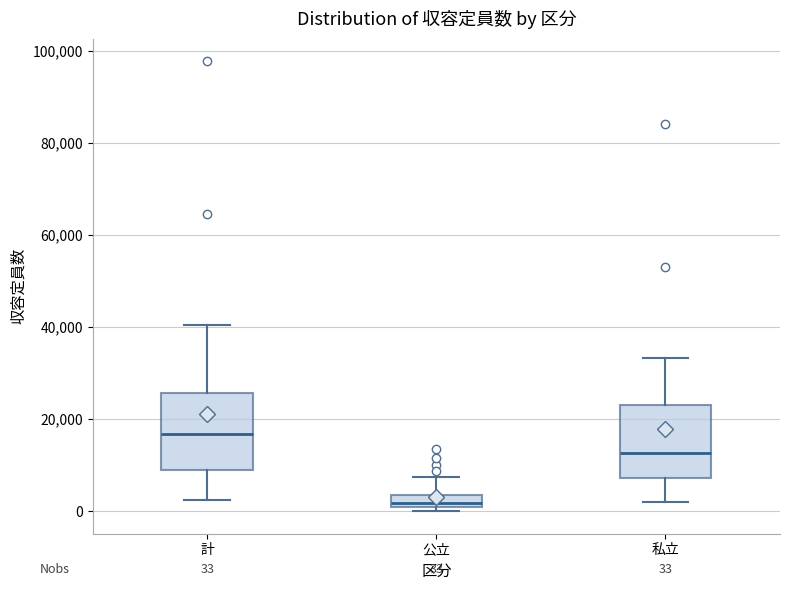

Which box's median line is the highest?

計